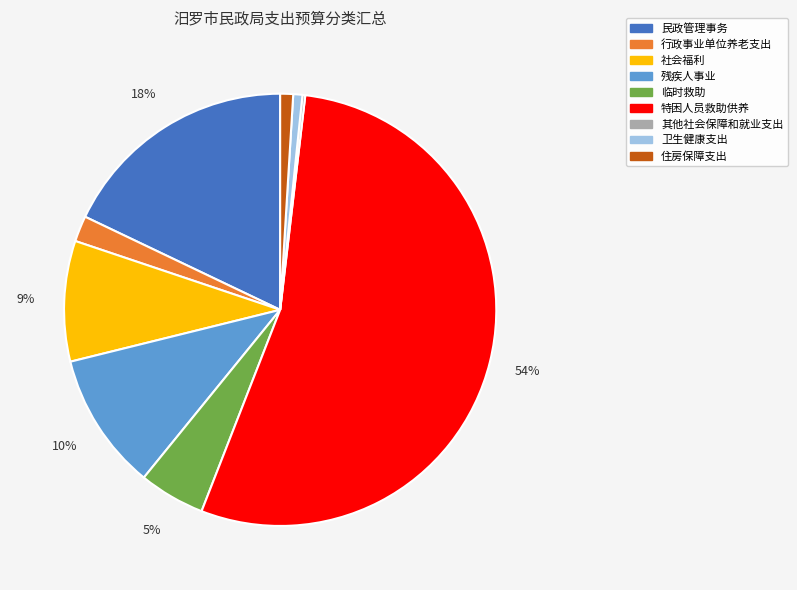

What percentage is the 民政管理事务 slice, to the nearest percent?

18%